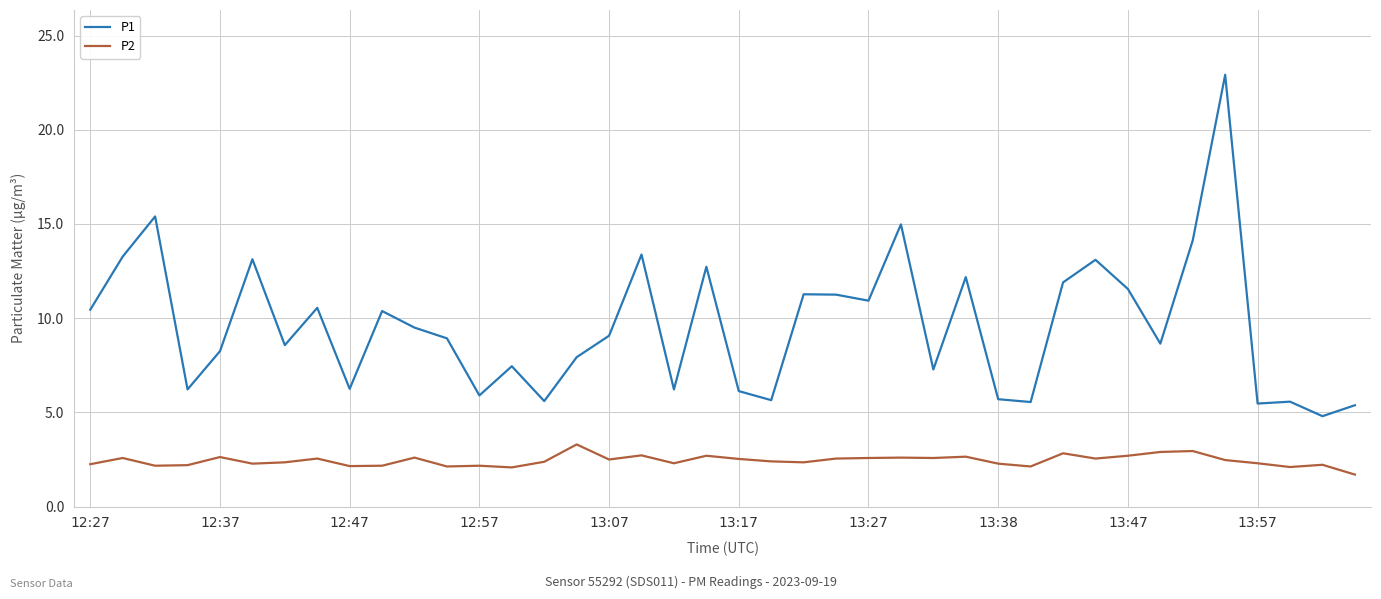

Which series has the largest range (max minus min)?

P1